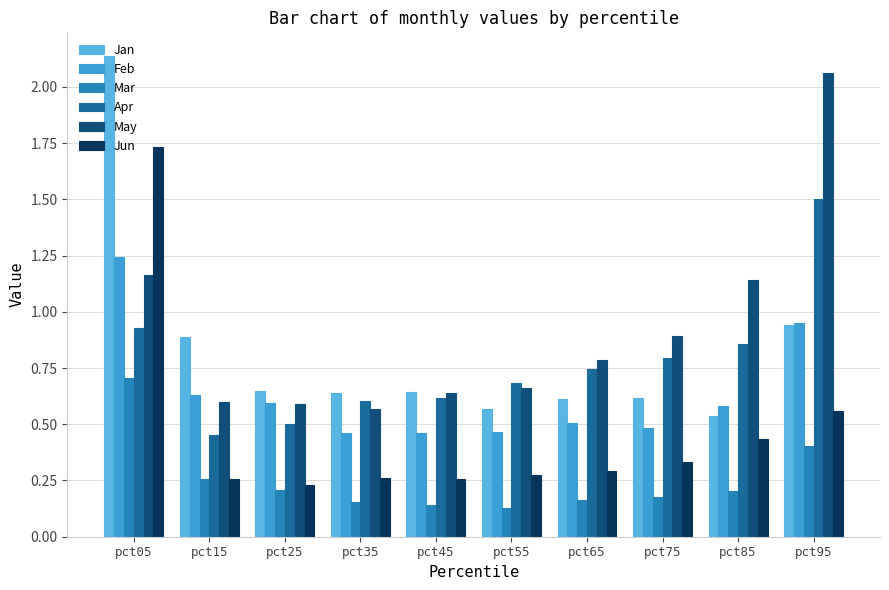

Which series has the largest range (max minus min)?

Jan